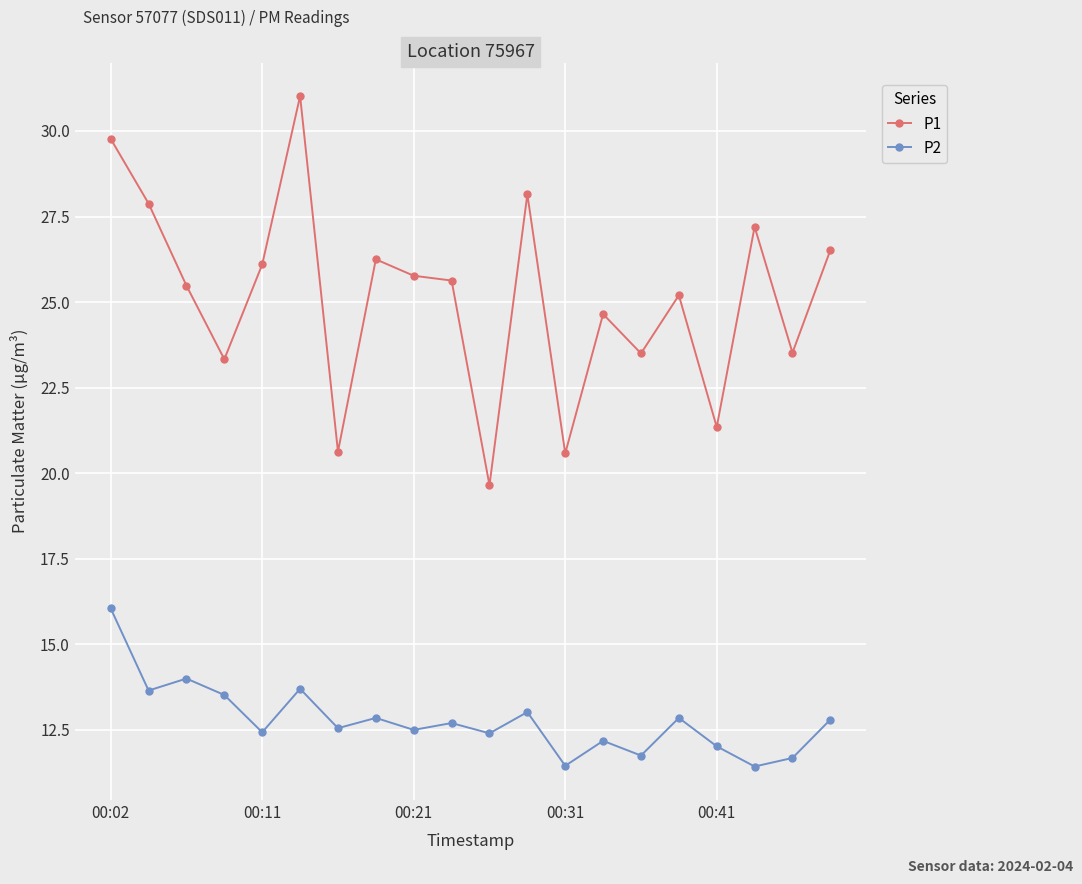

True or false: P1 and P2 cross at least once.

False